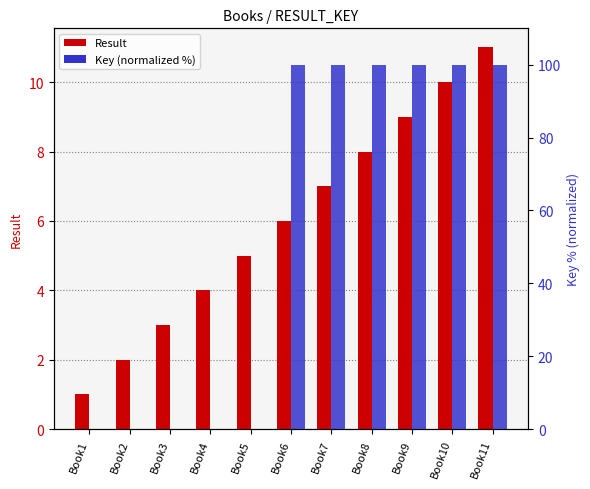

What is the value of the Result bar at the 6th from the left?

6.0